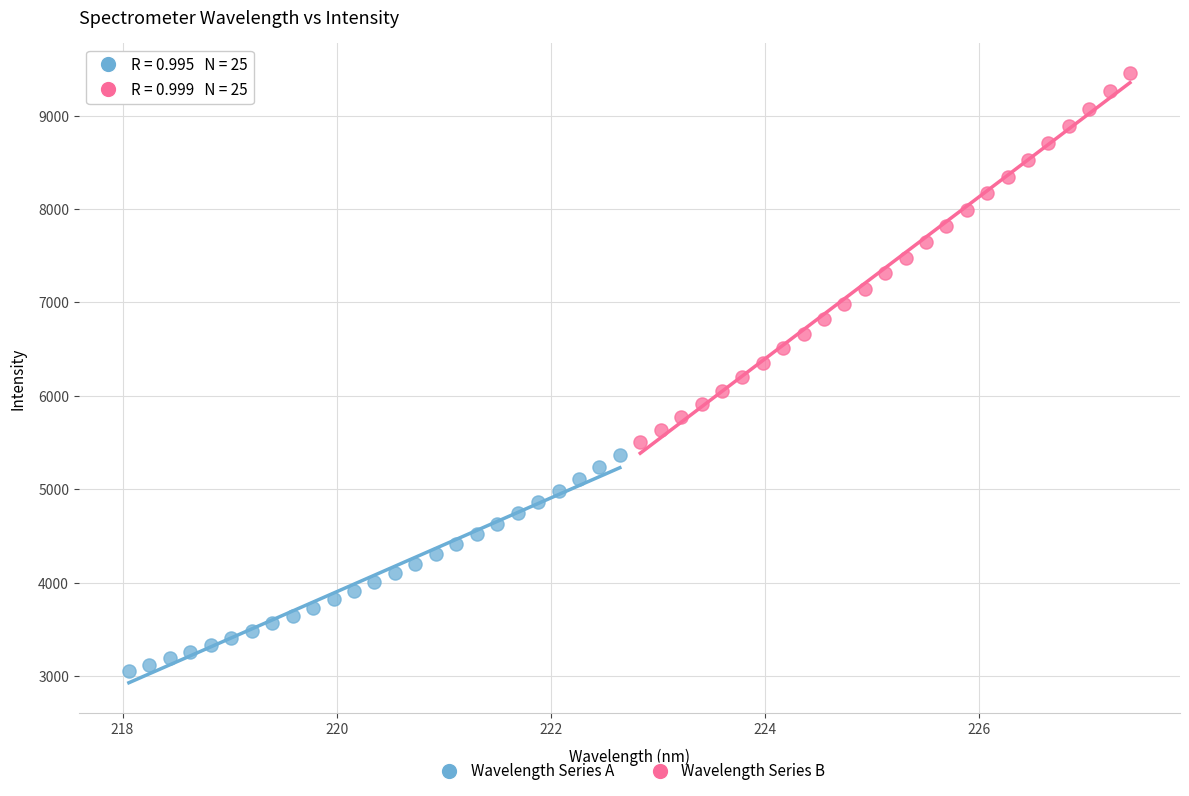

Which series has the largest Y range (max minus min)?

Wavelength Series B